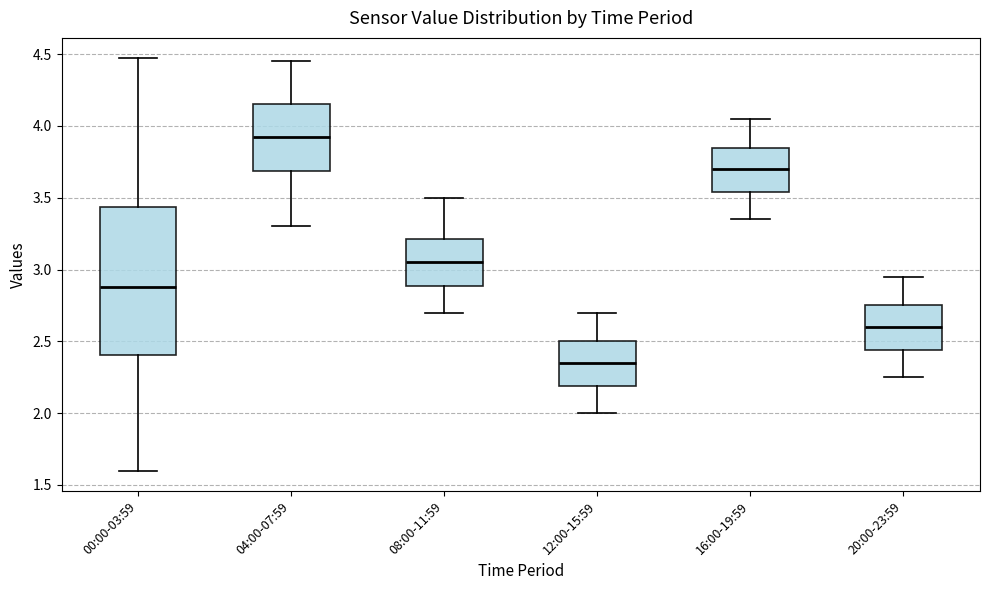

Comparing the boxes themselves (not the whiskers), which one is the tallest?

00:00-03:59